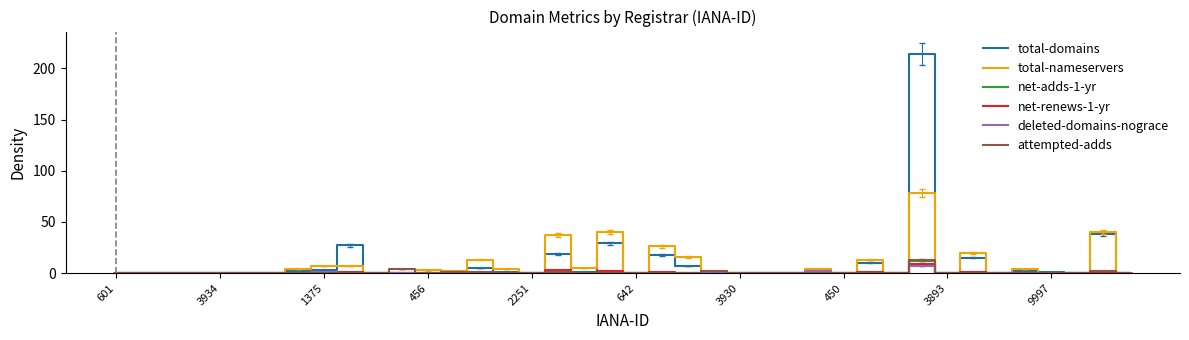

The total-nameservers series shows 0 at 3893. True or false?

True